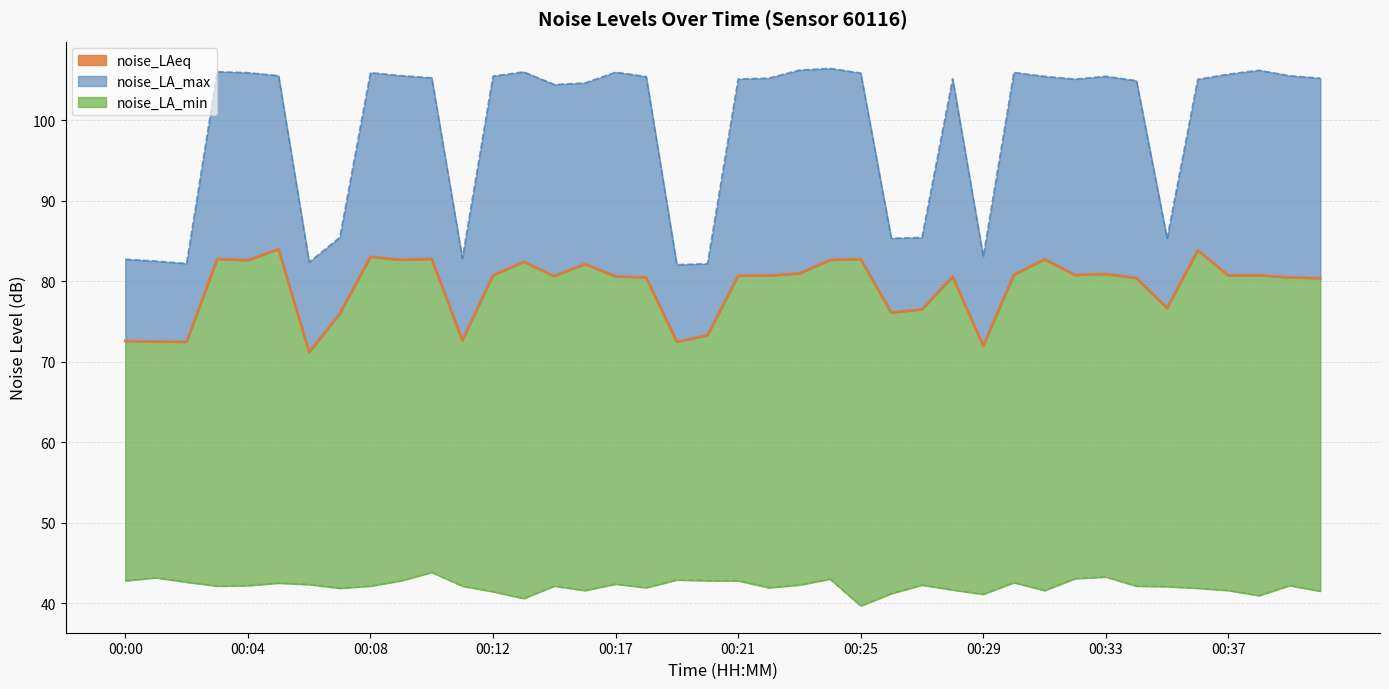

Reading right to left, extract all data points from this chart.

80.4	80.5	80.8	80.8	83.9	76.7	80.4	80.9	80.8	82.8	80.8	72.0	80.6	76.5	76.1	82.8	82.7	81.0	80.7	80.7	73.3	72.5	80.5	80.6	82.2	80.7	82.4	80.8	72.7	82.8	82.7	83.1	76.0	71.2	84.0	82.6	82.8	72.5	72.5	72.6